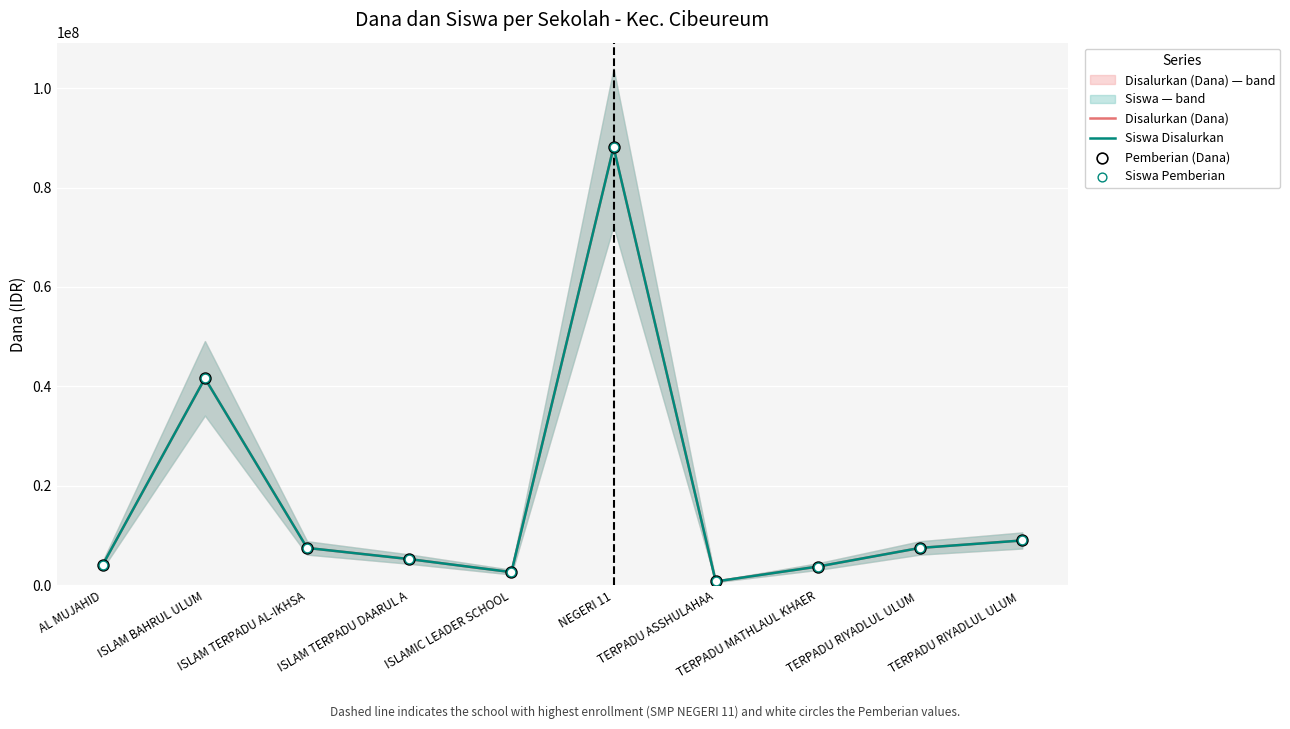

Which series reaches the minimum Y coordinate?

Disalurkan (Dana)